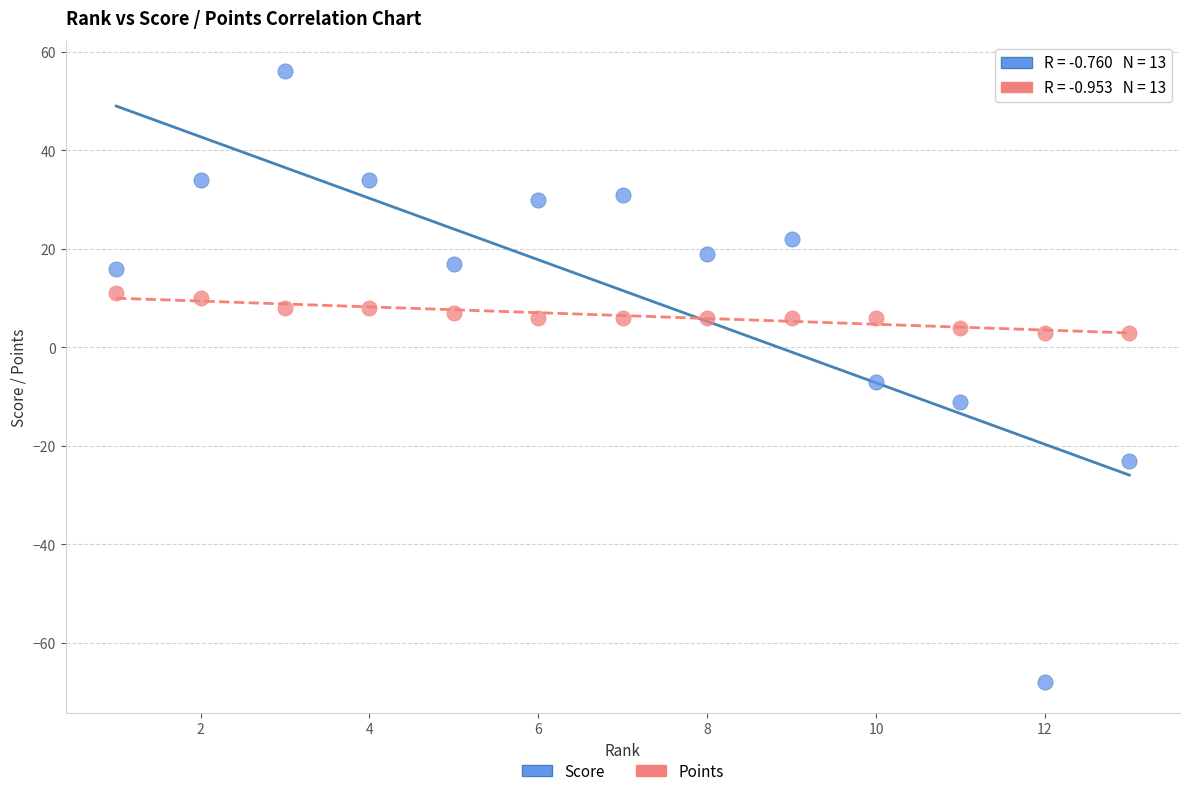

What is the X range (max minus min) for the scatter plot?

12